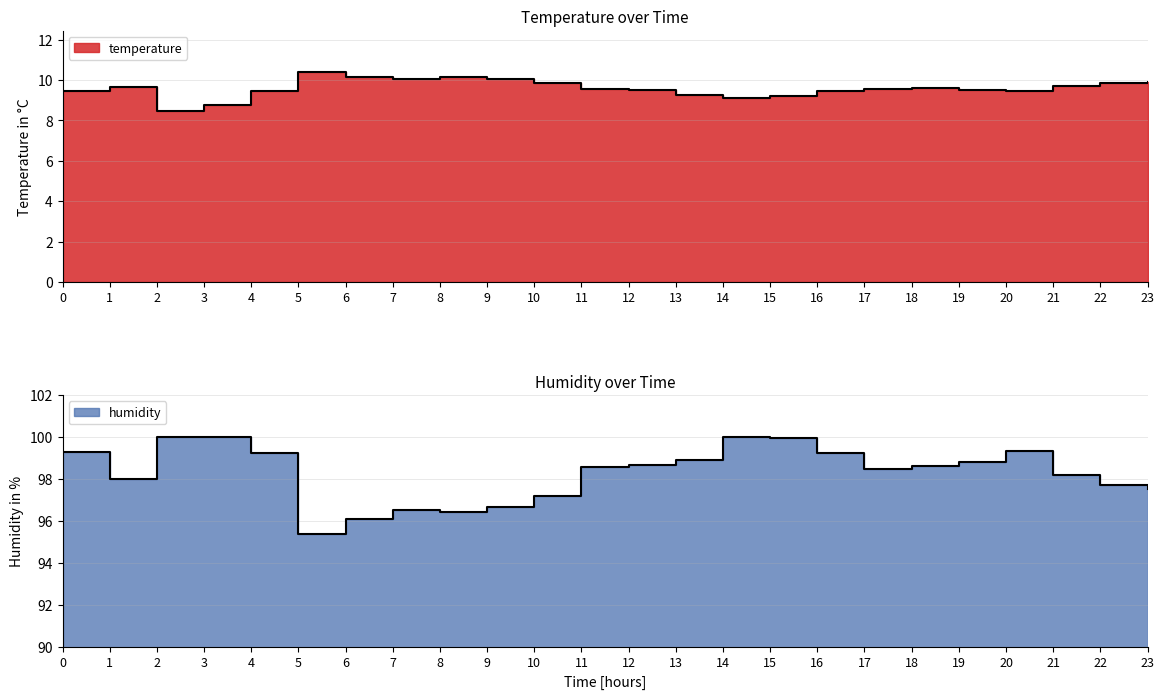

Which series changed the most between 0 and 18?

humidity